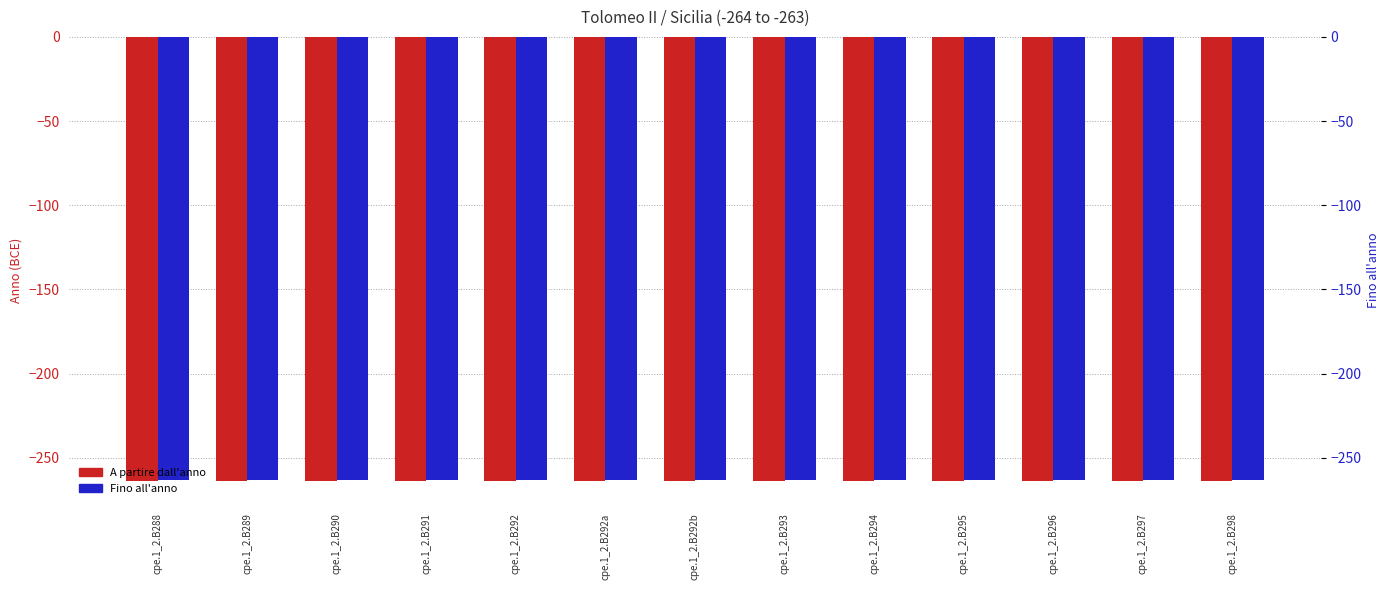

What is the maximum value for A partire dall'anno?

-264